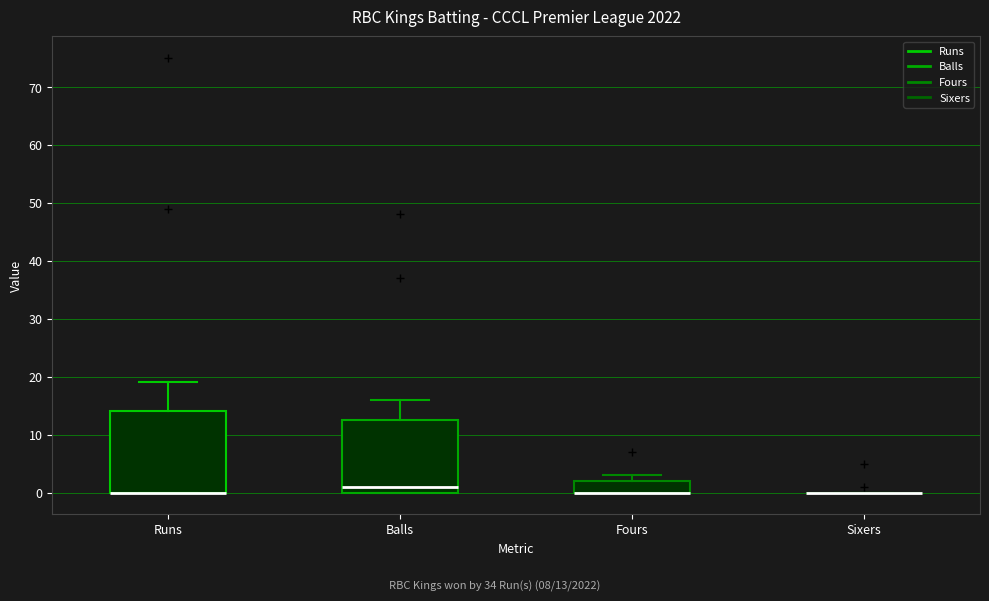

Reading left to right, read every box against the y-axis: the position of its median line, the range the box covers, and the ends of its whiskers. The values are not printed on the chart, so give them approximately, as read against the axis.

Runs: median 0 (drawn on the box's lower edge), box 0 to 14, whiskers 0 to 19
Balls: median 1, box 0 to 13, whiskers 0 to 16
Fours: median 0 (drawn on the box's lower edge), box 0 to 2, whiskers 0 to 3
Sixers: box collapsed to a line at 0, whiskers 0 to 0